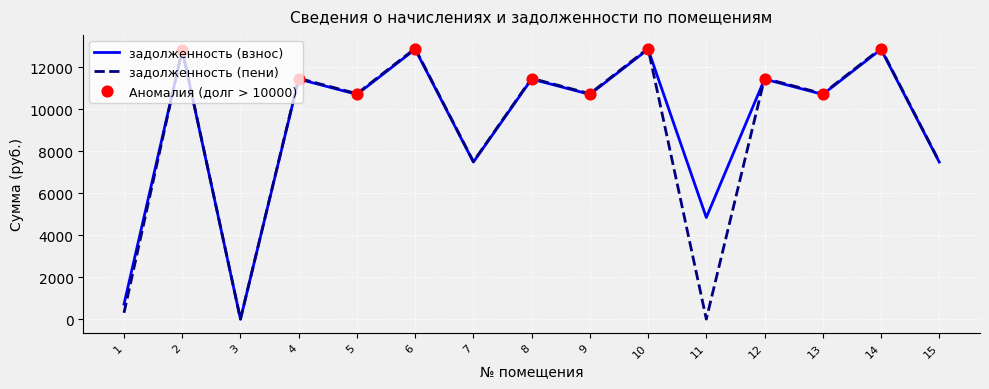

What is the spread (max minus min) of values at 5?

33.5